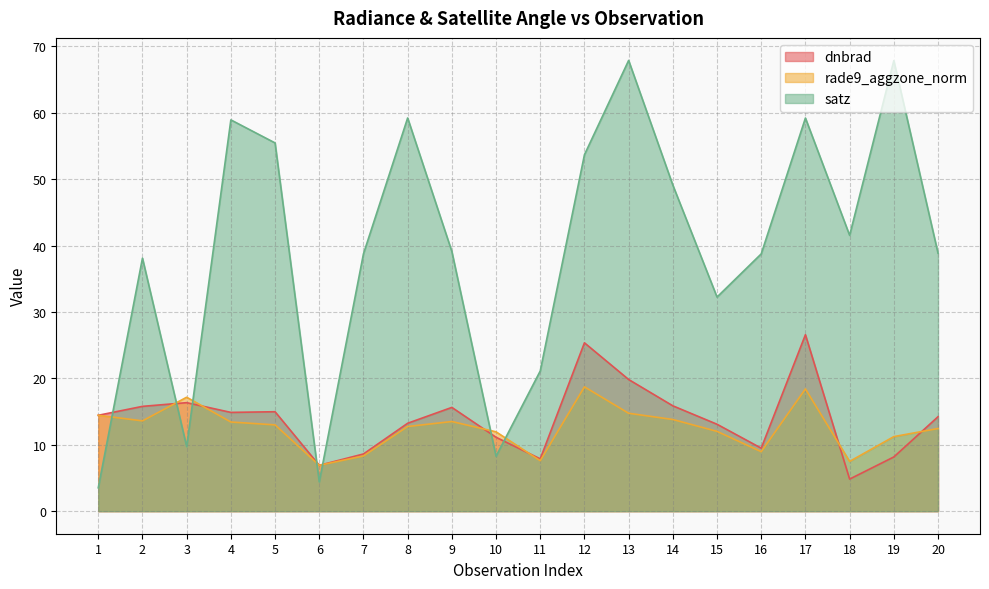

Is it true that rade9_aggzone_norm equals 18.7 at 12?

True